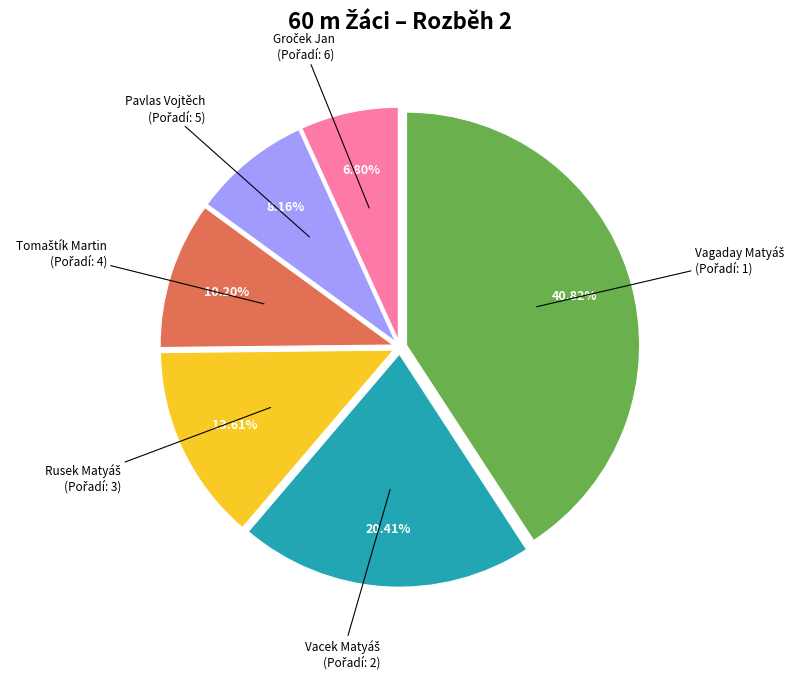

Is Pavlas Vojtěch the majority of the pie?

No